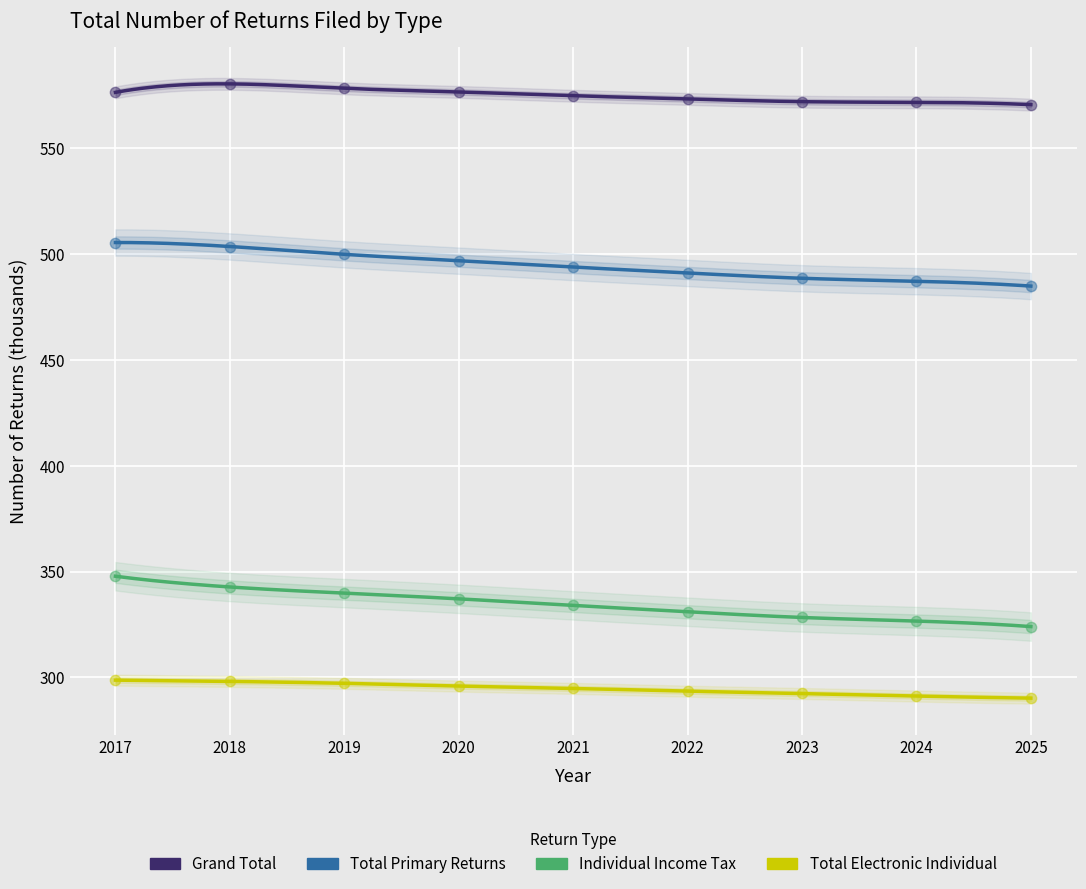

What are all the series names shown in the legend?

Grand Total, Total Primary Returns, Individual Income Tax, Total Electronic Individual